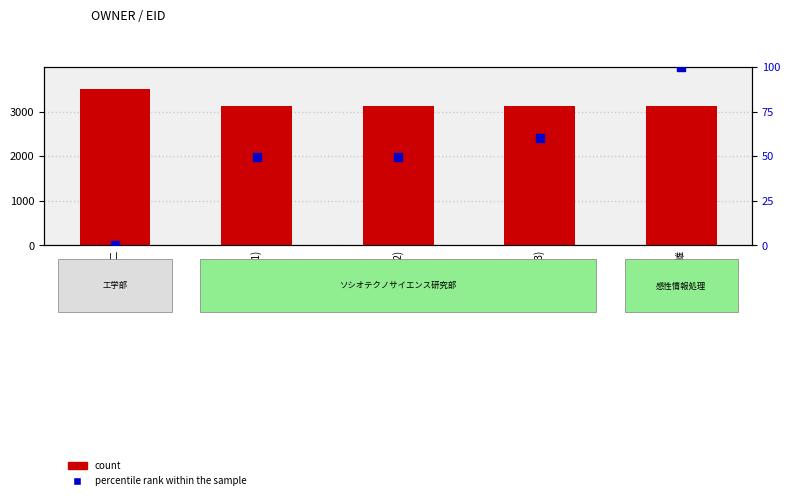

At how many categories does at least one series exceed 1881?

5